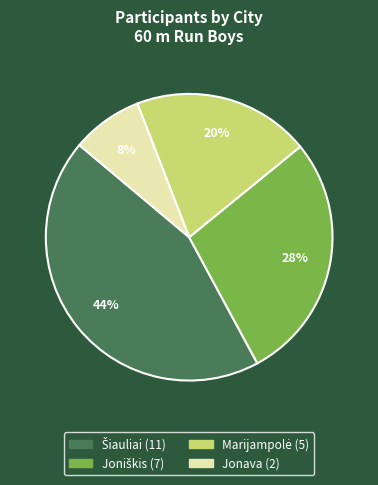

What percentage is the Jonava slice, to the nearest percent?

8%